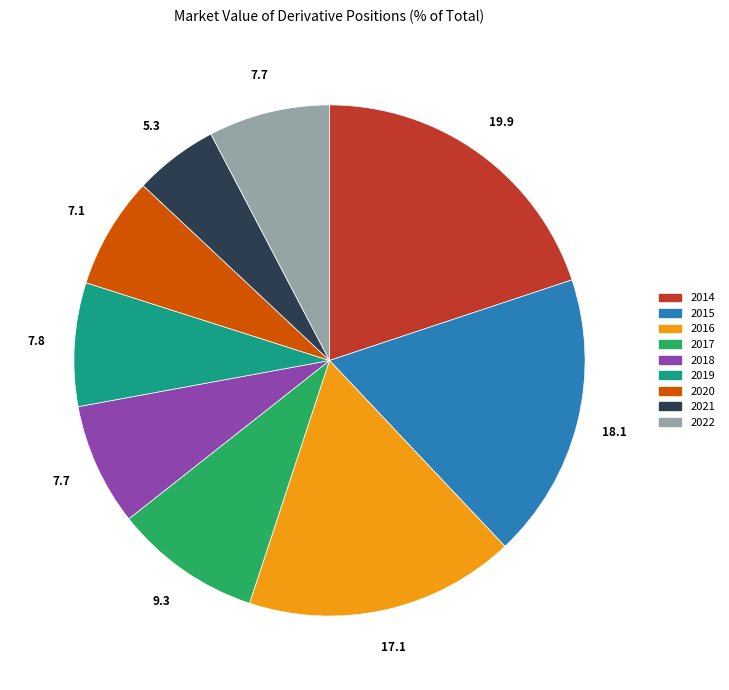

Count the number of slices in the pie.

9